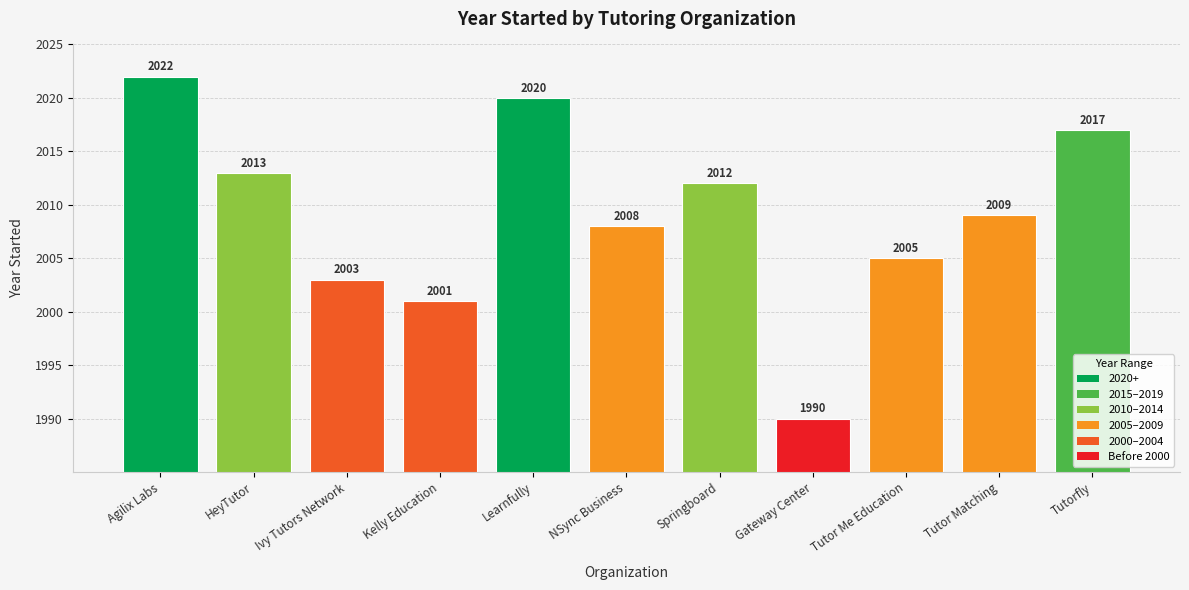

Where does the data first go above 2009?

Agilix Labs